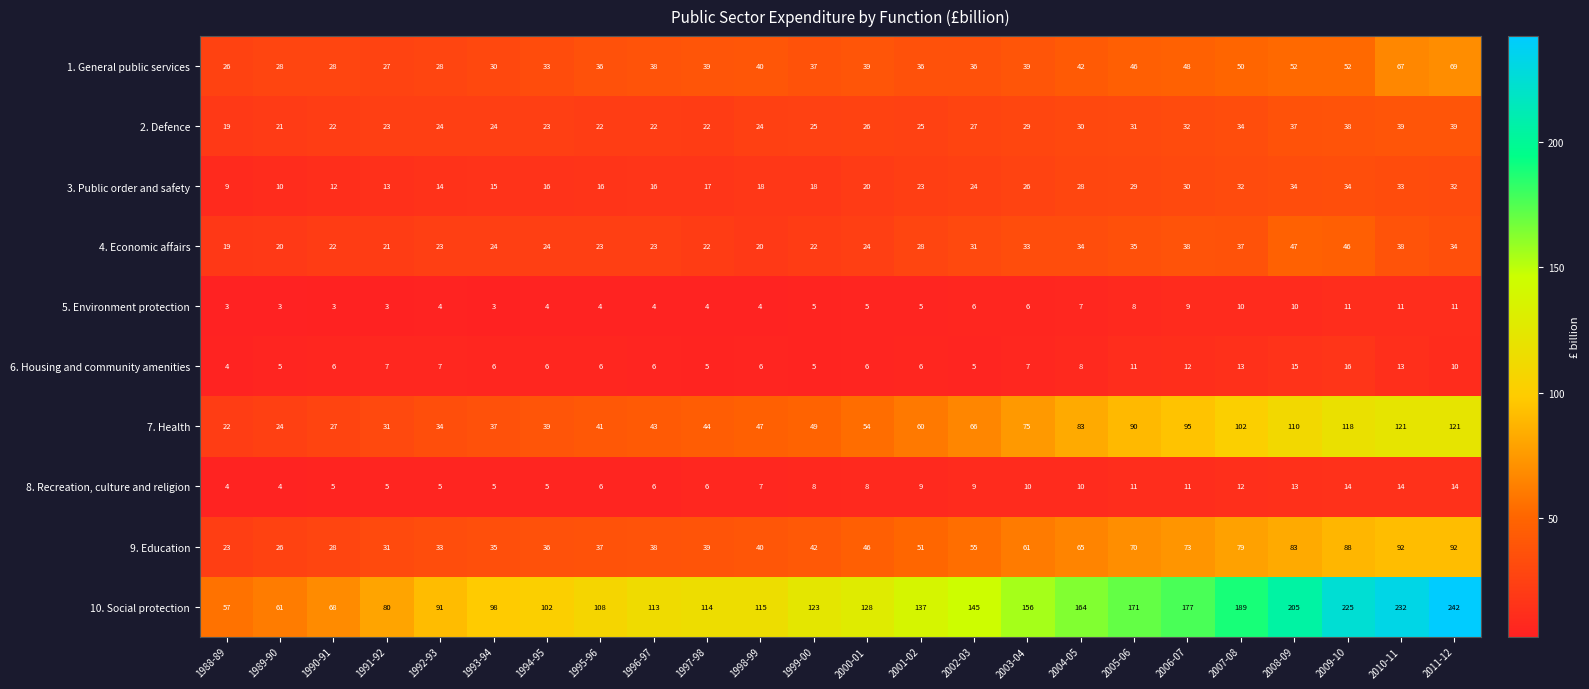

What is the maximum value shown in the chart?

242